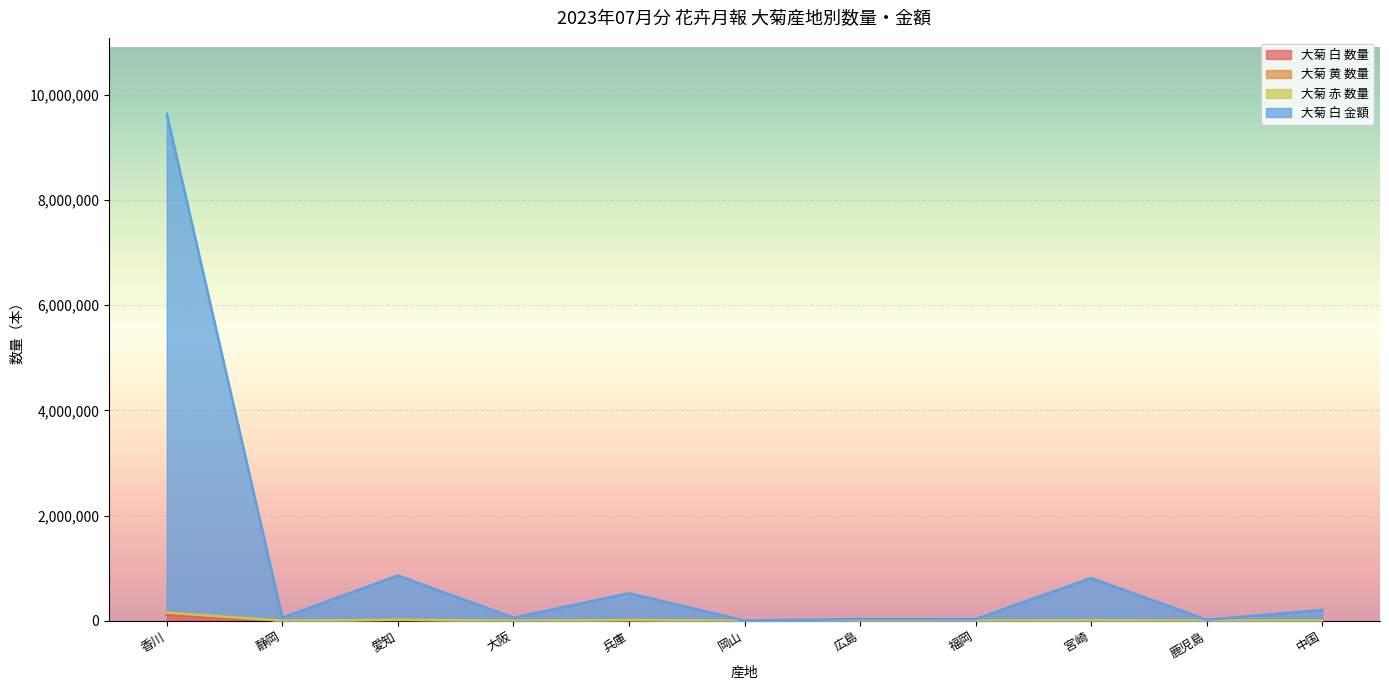

Which series has the largest total across all categories?

大菊 白 金額